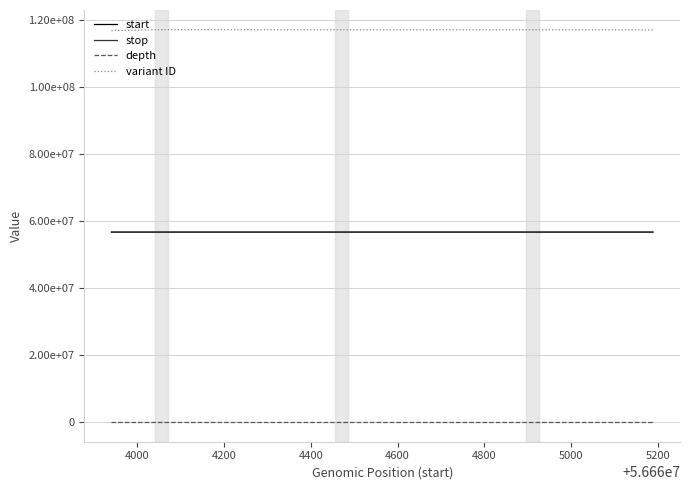

In variant ID, how many points are higher than both neighbors (excluding endpoints)?

2